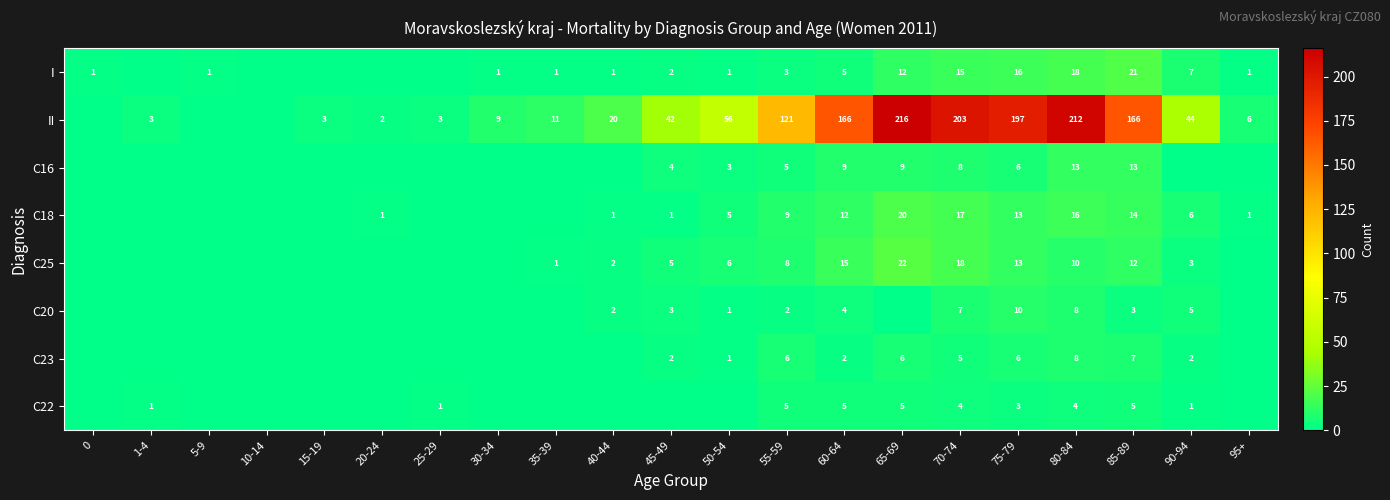

Is the value of I at 55-59 greater than the value of C22 at 90-94?

Yes